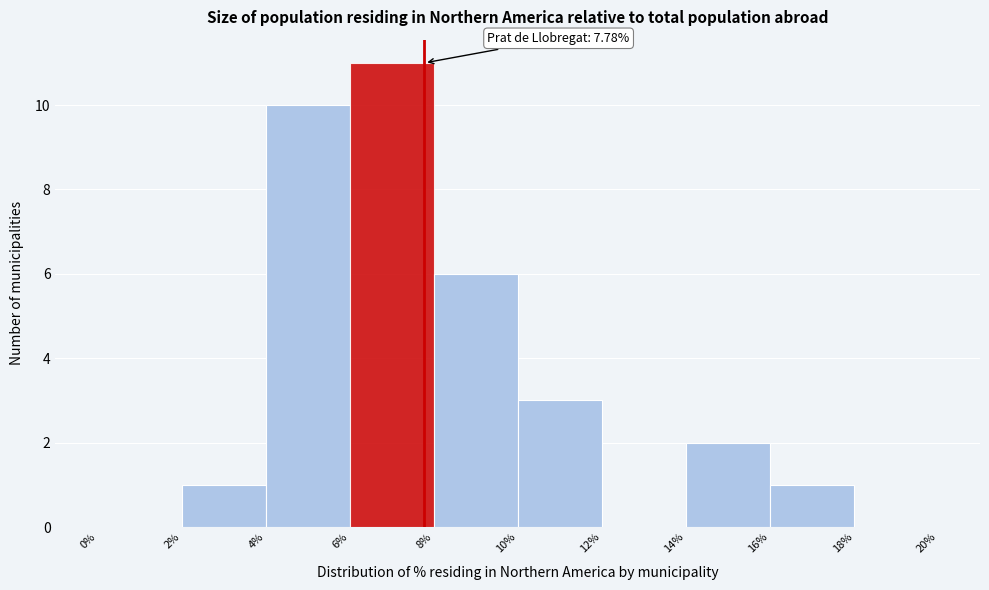

Which range on the x-axis has the tallest bar?

6% to 8%